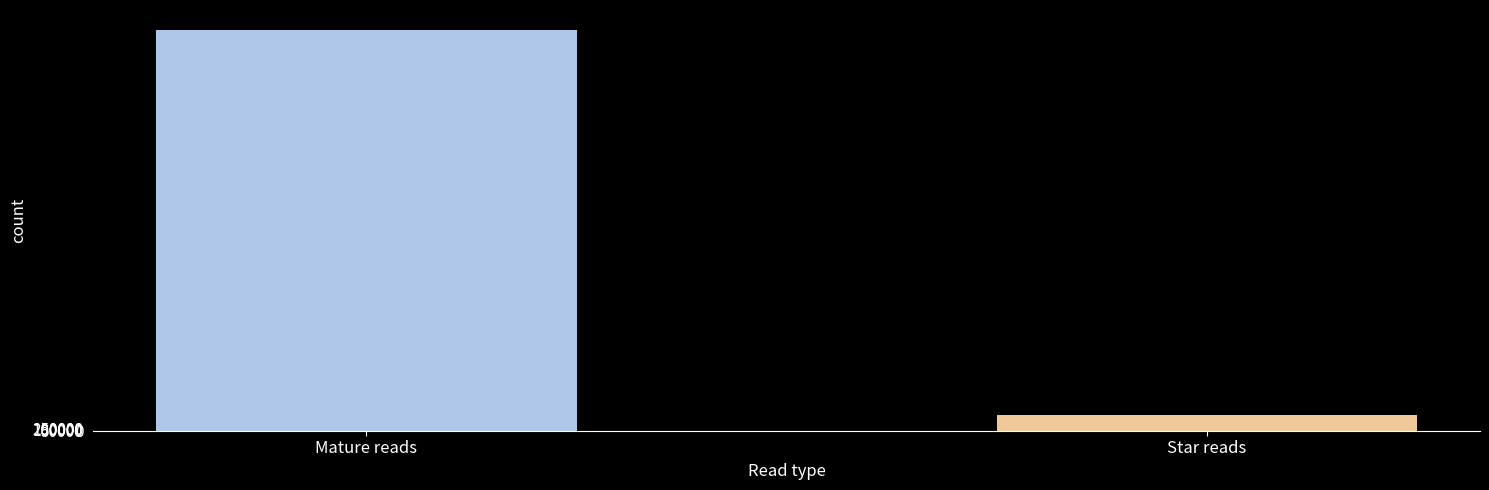

Count the values in the range 1186046 to 29648764.

2